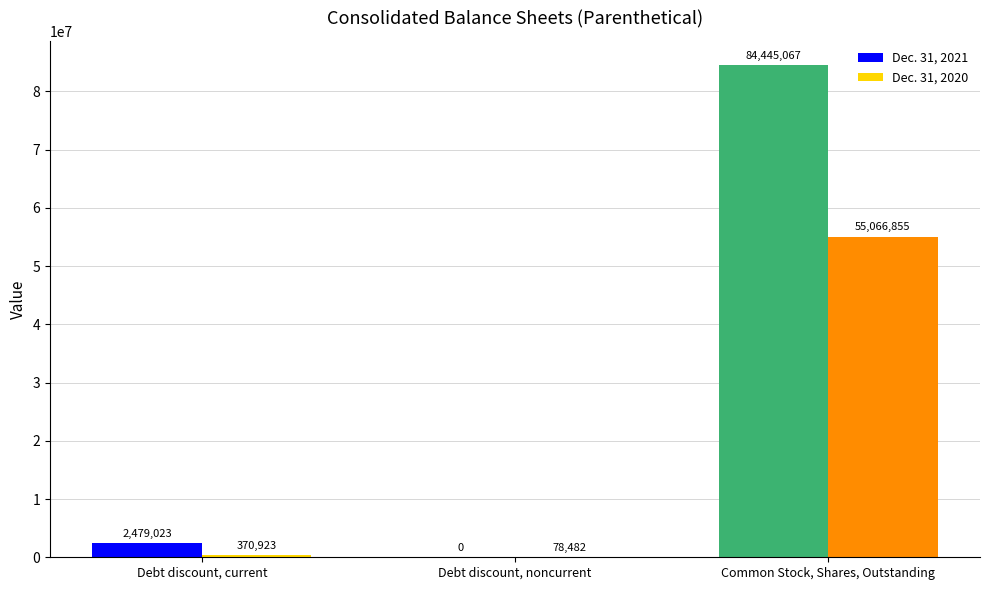

Are the bars grouped side by side (vs. stacked)?

Yes